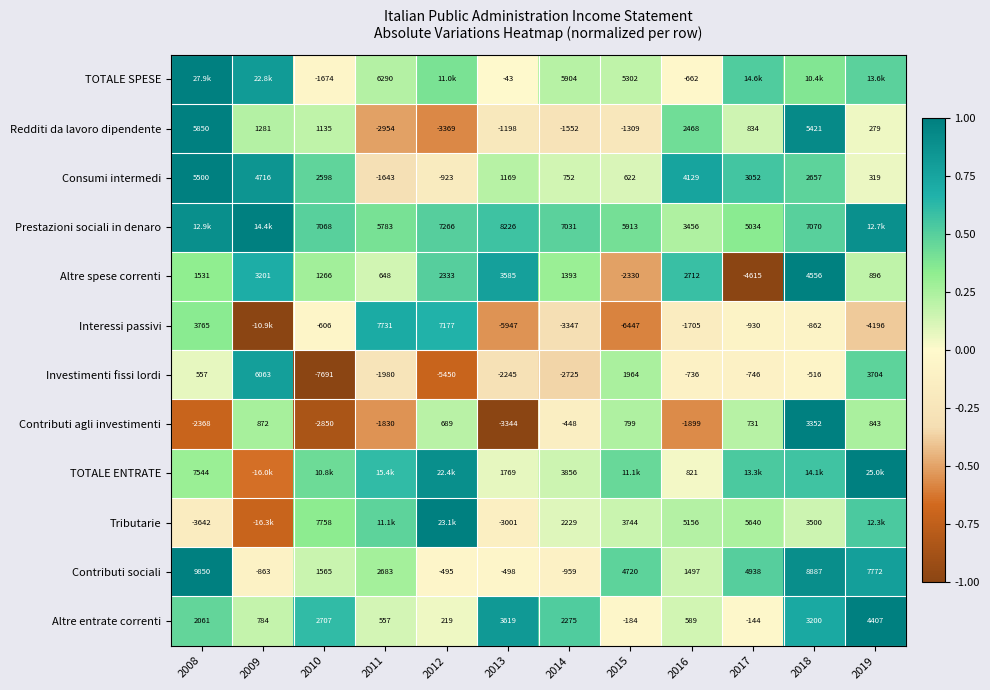

Is the value of Altre spese correnti at 2008 greater than the value of Investimenti fissi lordi at 2013?

Yes